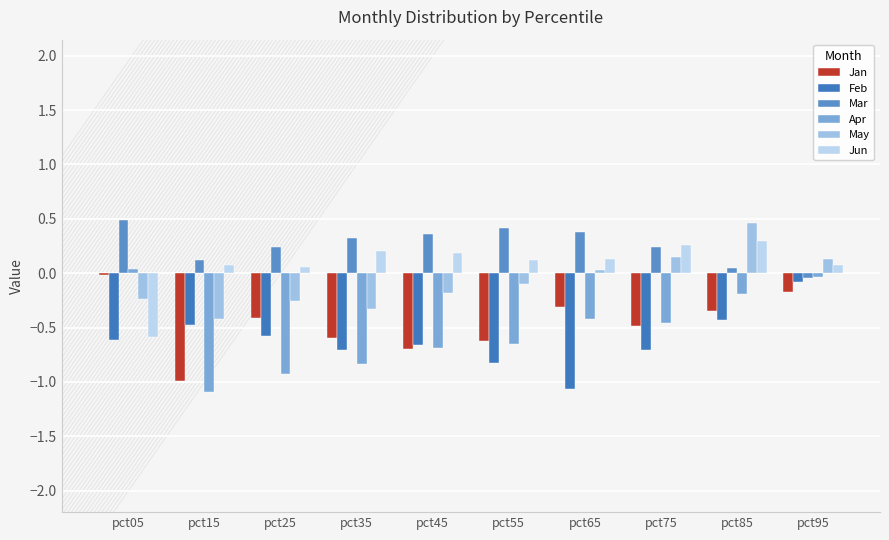

True or false: Jan has a value of -0.3 at pct65.

True